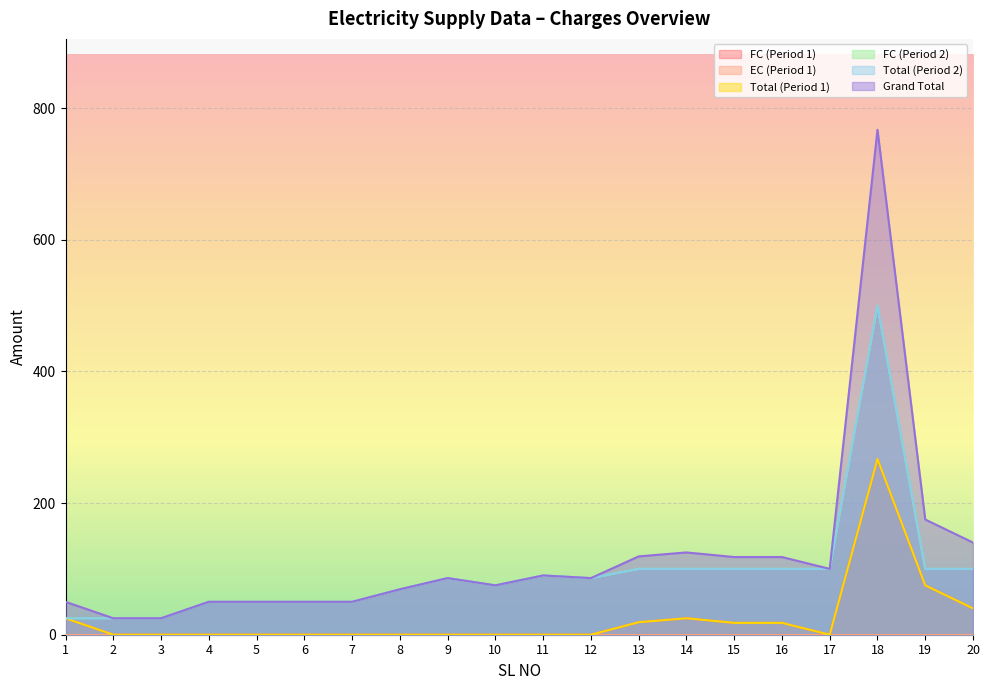

Which has a higher value, 14 or 17?

14